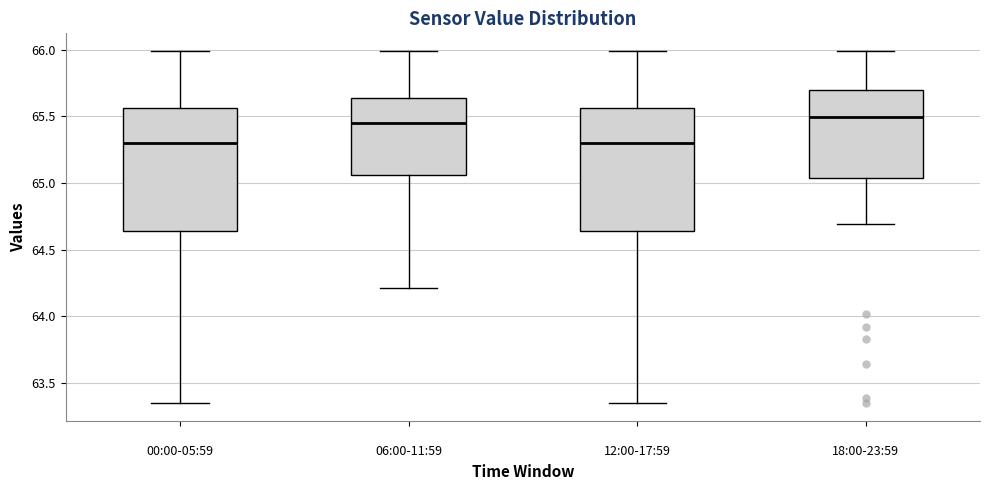

Reading left to right, transcribe this box plot: for each box, give where its median line is, the range the box spans, and where its two whiskers end, as read against the y-axis. The values are not printed on the chart, so give them approximately, as read against the axis.

00:00-05:59: median 65.30, box 64.65 to 65.55, whiskers 63.35 to 66.00
06:00-11:59: median 65.45, box 65.05 to 65.65, whiskers 64.20 to 66.00
12:00-17:59: median 65.30, box 64.65 to 65.55, whiskers 63.35 to 66.00
18:00-23:59: median 65.50, box 65.05 to 65.70, whiskers 64.70 to 66.00